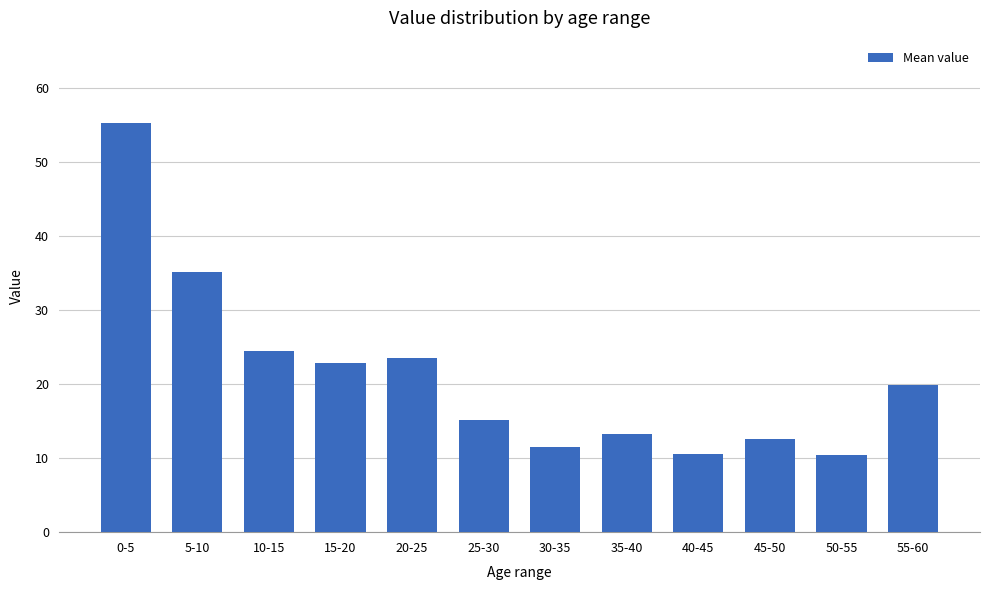

What is the ratio of the value at 35-40 to the value at 0-5?

0.2